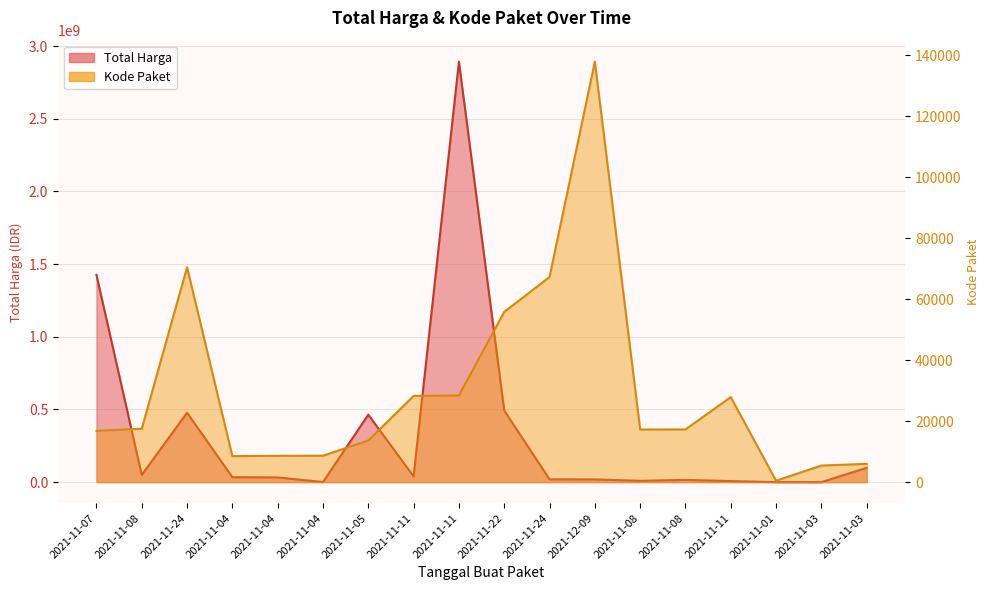

How many categories are shown in the chart?

18